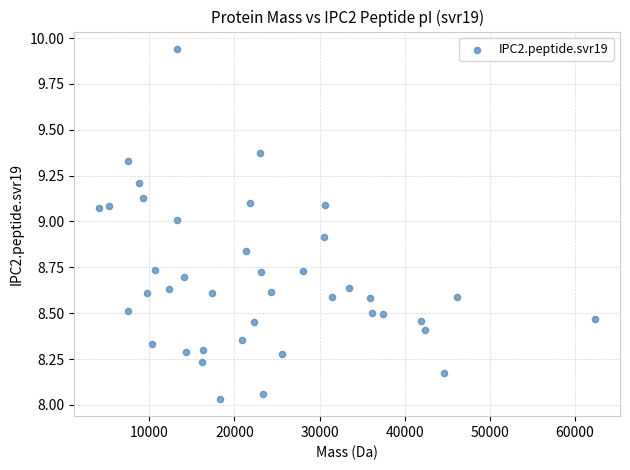

What is the range of X values (max minus min)?

58257.0